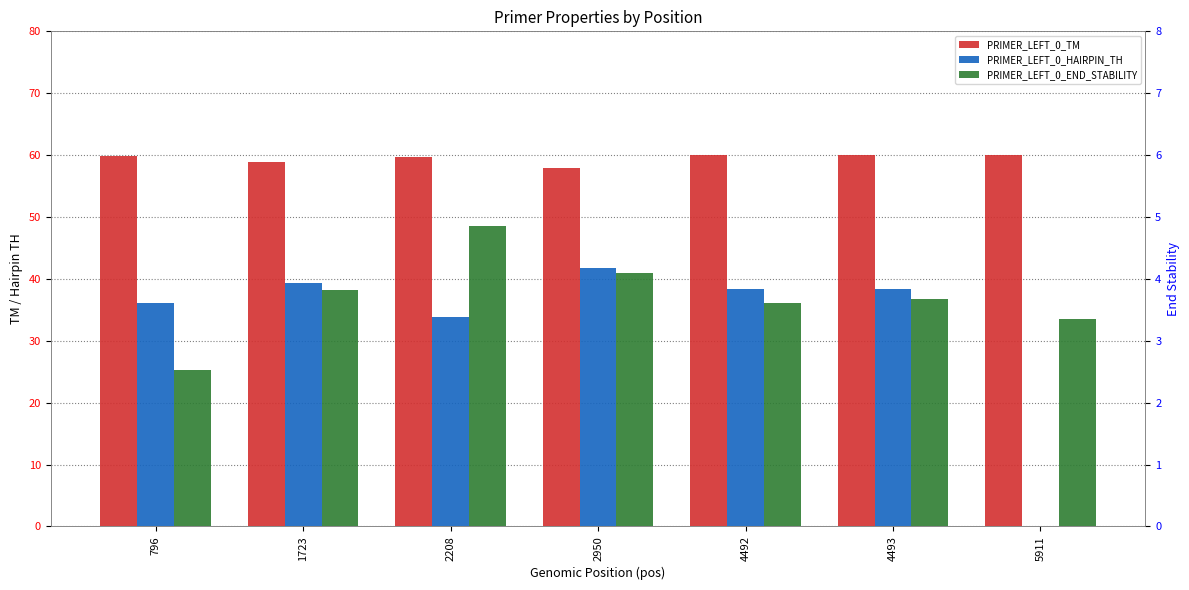

At which label does PRIMER_LEFT_0_TM reach its minimum?

2950